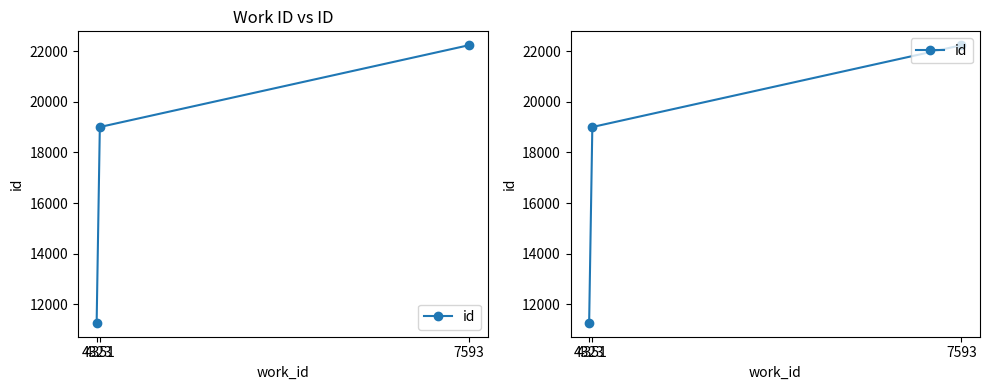

True or false: the data shows 29811 at 4351.

False